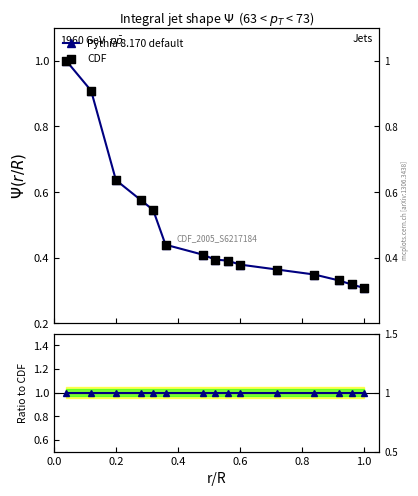

Is the value of Pythia 8.170 default at 10 greater than the value of Ratio at 1.2?

No